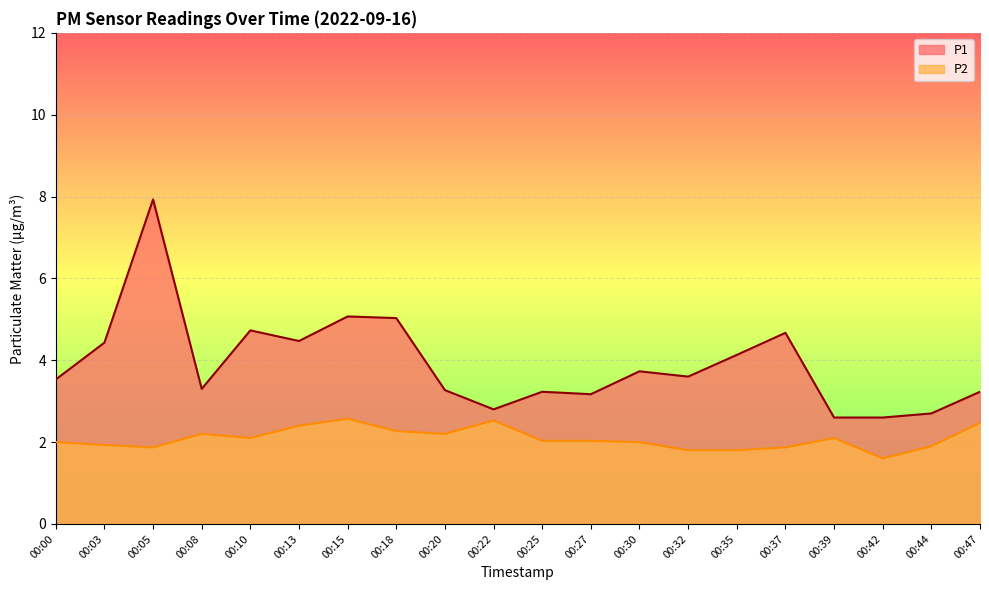

How many interior local peaks does the P1 series have?

6